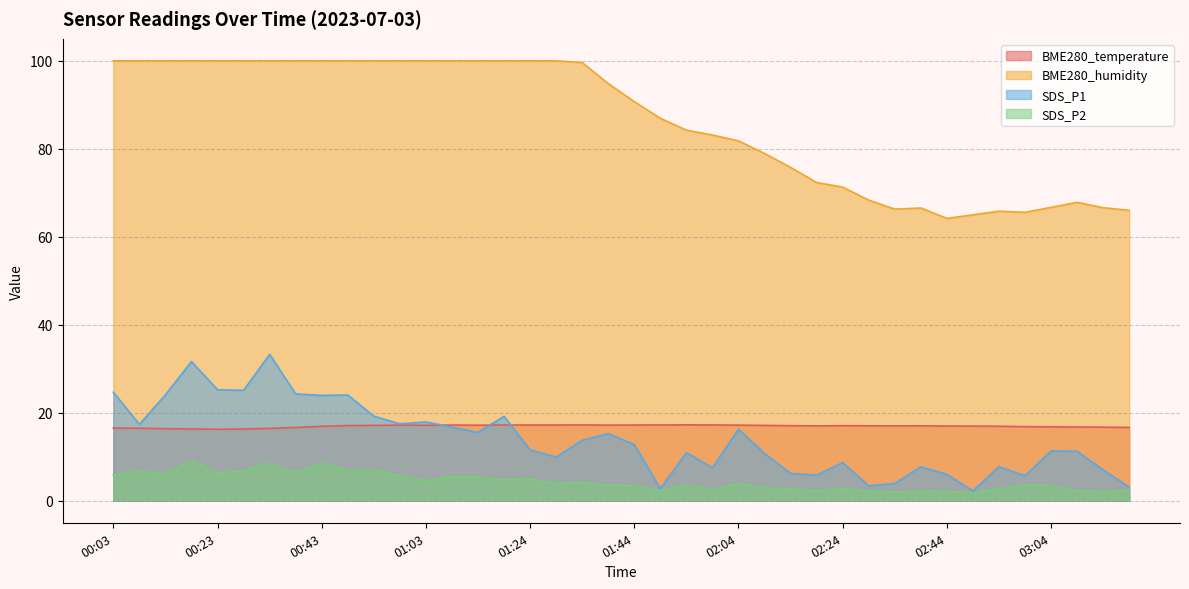

Reading left to right, extract all data points from this chart.

BME280_temperature: 00:03=16.5	00:08=16.5	00:13=16.4	00:18=16.3	00:23=16.2	00:28=16.3	00:33=16.5	00:38=16.7	00:43=16.9	00:48=17.1	00:53=17.1	00:58=17.2	01:03=17.2	01:08=17.2	01:13=17.2	01:18=17.2	01:24=17.2	01:29=17.2	01:34=17.2	01:39=17.2	01:44=17.2	01:49=17.2	01:54=17.3	01:59=17.2	02:04=17.2	02:09=17.1	02:14=17.1	02:19=17.0	02:24=17.1	02:29=17.0	02:34=17.0	02:39=17.0	02:44=17.0	02:49=17.0	02:54=16.9	02:59=16.9	03:04=16.8	03:09=16.8	03:14=16.7	03:19=16.7
BME280_humidity: 00:03=100.0	00:08=100.0	00:13=100.0	00:18=100.0	00:23=100.0	00:28=100.0	00:33=100.0	00:38=100.0	00:43=100.0	00:48=100.0	00:53=100.0	00:58=100.0	01:03=100.0	01:08=100.0	01:13=100.0	01:18=100.0	01:24=100.0	01:29=100.0	01:34=99.6	01:39=94.8	01:44=90.7	01:49=86.9	01:54=84.3	01:59=83.1	02:04=81.8	02:09=79.0	02:14=75.8	02:19=72.3	02:24=71.3	02:29=68.3	02:34=66.3	02:39=66.5	02:44=64.2	02:49=65.0	02:54=65.8	02:59=65.6	03:04=66.7	03:09=67.8	03:14=66.6	03:19=66.0
SDS_P1: 00:03=24.7	00:08=17.4	00:13=24.1	00:18=31.6	00:23=25.2	00:28=25.1	00:33=33.3	00:38=24.3	00:43=23.9	00:48=24.1	00:53=19.2	00:58=17.5	01:03=17.9	01:08=16.7	01:13=15.6	01:18=19.2	01:24=11.6	01:29=9.9	01:34=13.8	01:39=15.3	01:44=12.8	01:49=2.8	01:54=10.9	01:59=7.5	02:04=16.2	02:09=10.8	02:14=6.2	02:19=5.8	02:24=8.7	02:29=3.4	02:34=4.0	02:39=7.7	02:44=6.0	02:49=2.2	02:54=7.8	02:59=5.7	03:04=11.3	03:09=11.2	03:14=7.0	03:19=3.1
SDS_P2: 00:03=5.9	00:08=6.8	00:13=6.1	00:18=9.1	00:23=6.3	00:28=6.9	00:33=8.5	00:38=6.3	00:43=8.5	00:48=6.9	00:53=6.9	00:58=5.7	01:03=4.5	01:08=5.5	01:13=5.3	01:18=4.8	01:24=5.0	01:29=4.0	01:34=4.2	01:39=3.5	01:44=3.4	01:49=2.3	01:54=3.5	01:59=2.4	02:04=4.0	02:09=2.9	02:14=2.8	02:19=2.2	02:24=2.8	02:29=2.2	02:34=2.0	02:39=2.2	02:44=2.1	02:49=1.8	02:54=2.8	02:59=3.5	03:04=3.4	03:09=2.3	03:14=2.1	03:19=2.4